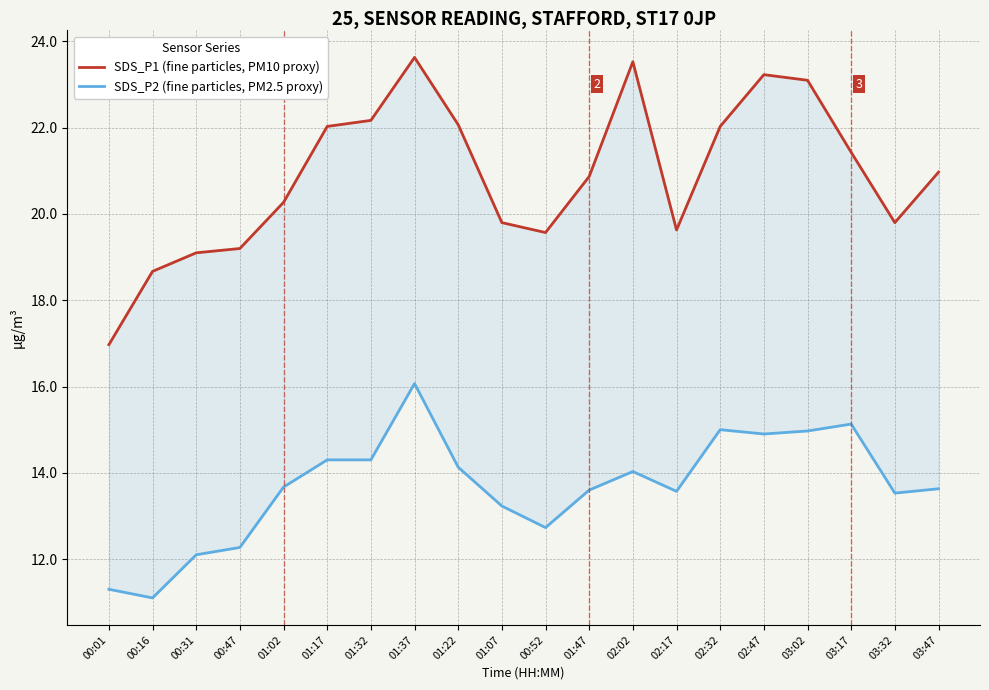

What is the total value across all series at 01:22?

36.2